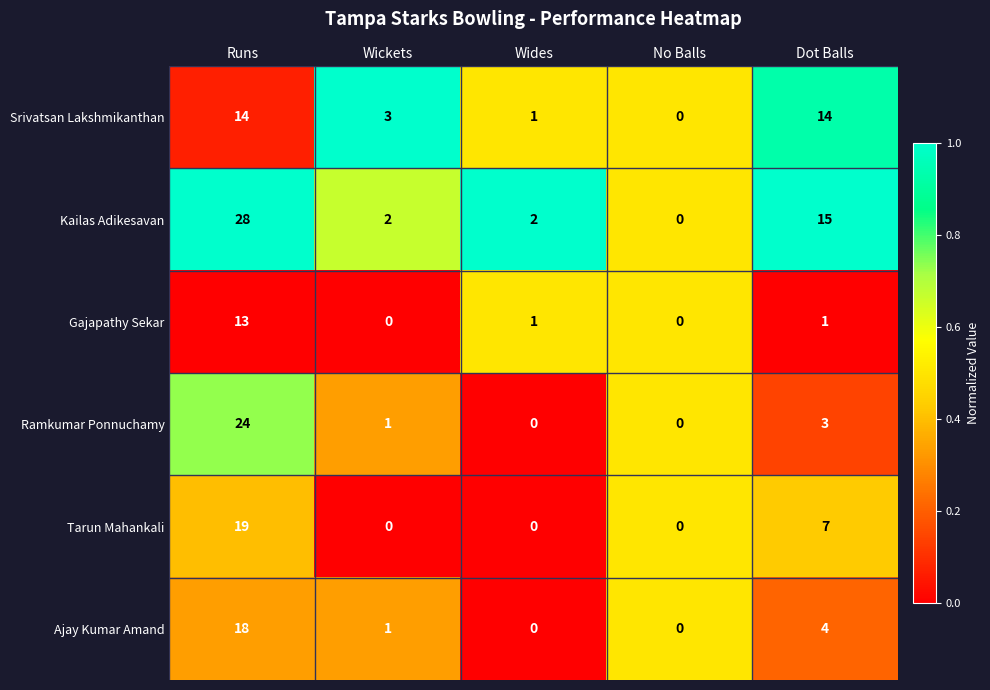

Count the number of data series in this chart.

6